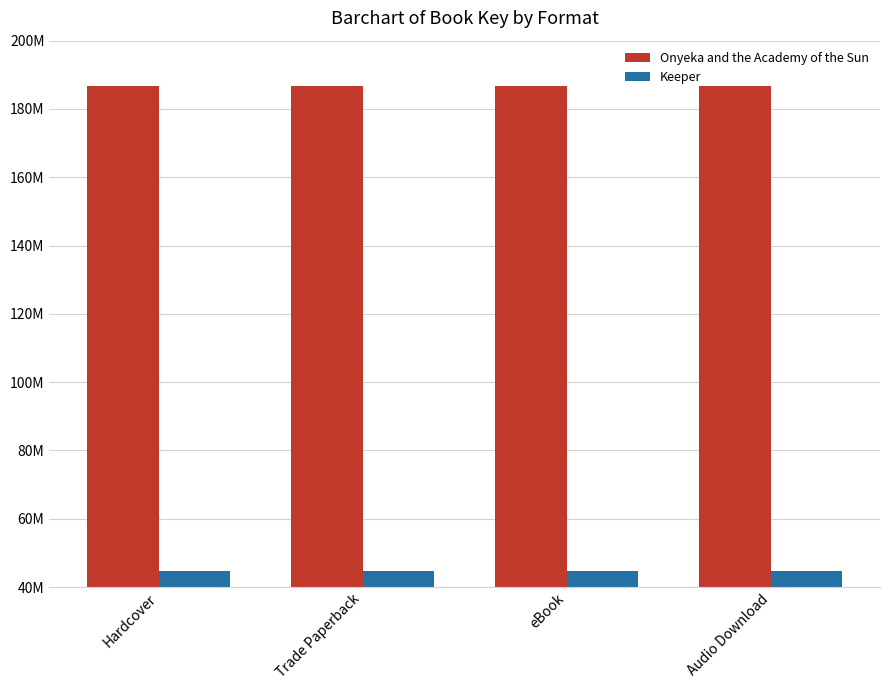

What position from the right is Hardcover?

4